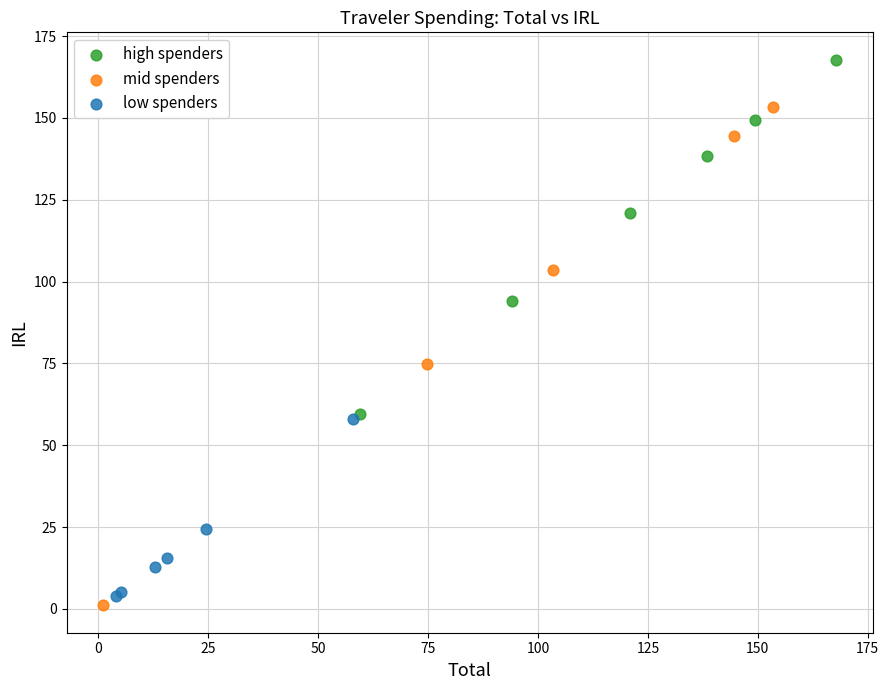

Which series reaches the maximum Y coordinate?

high spenders